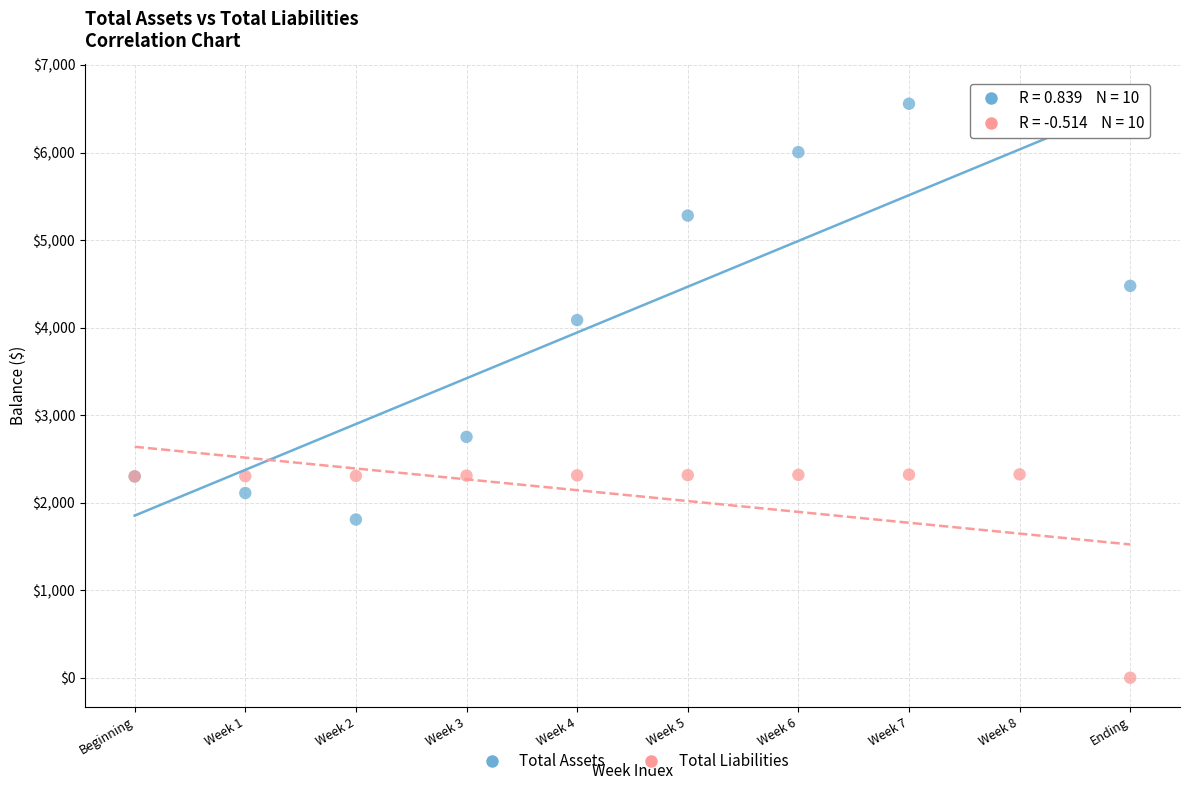

Which series reaches the maximum Y coordinate?

Total Assets